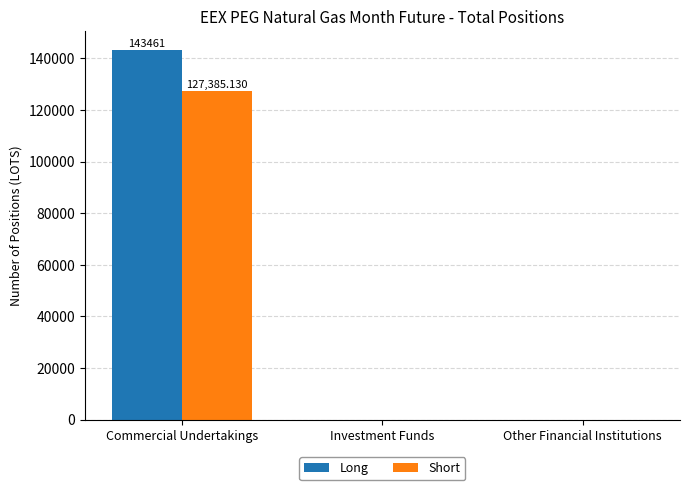

The value of Short at Other Financial Institutions is 0.0. True or false?

True